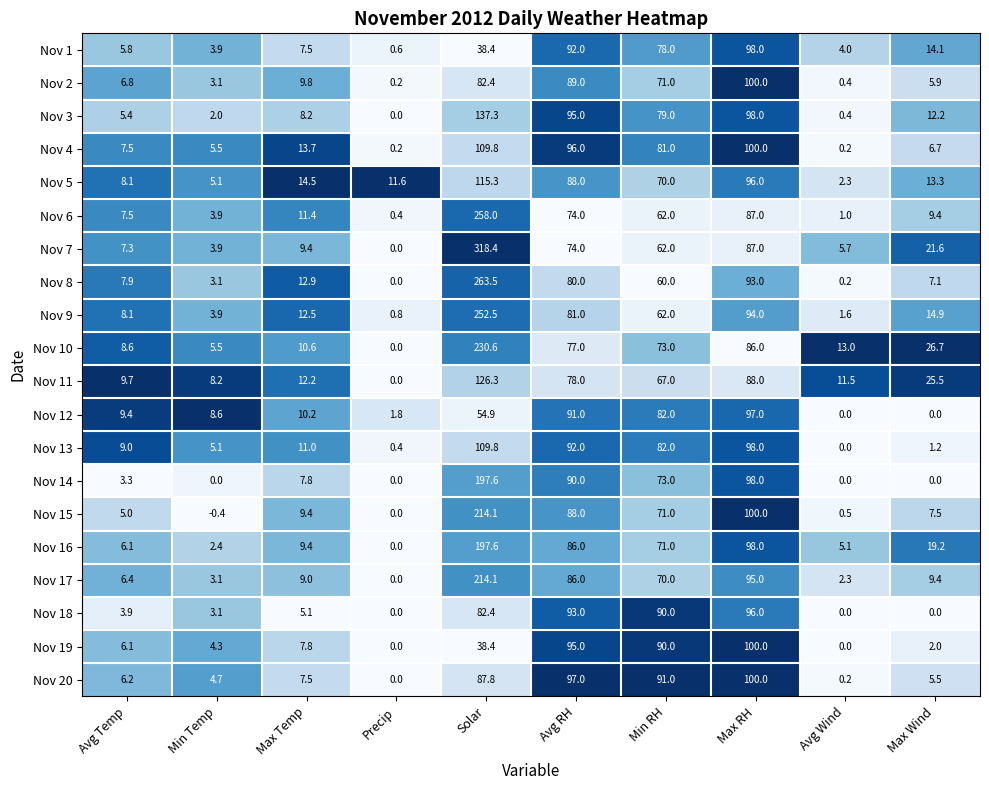

List the labels in order of Nov 16 value, largest first.

Solar, Max RH, Avg RH, Min RH, Max Wind, Max Temp, Avg Temp, Avg Wind, Min Temp, Precip